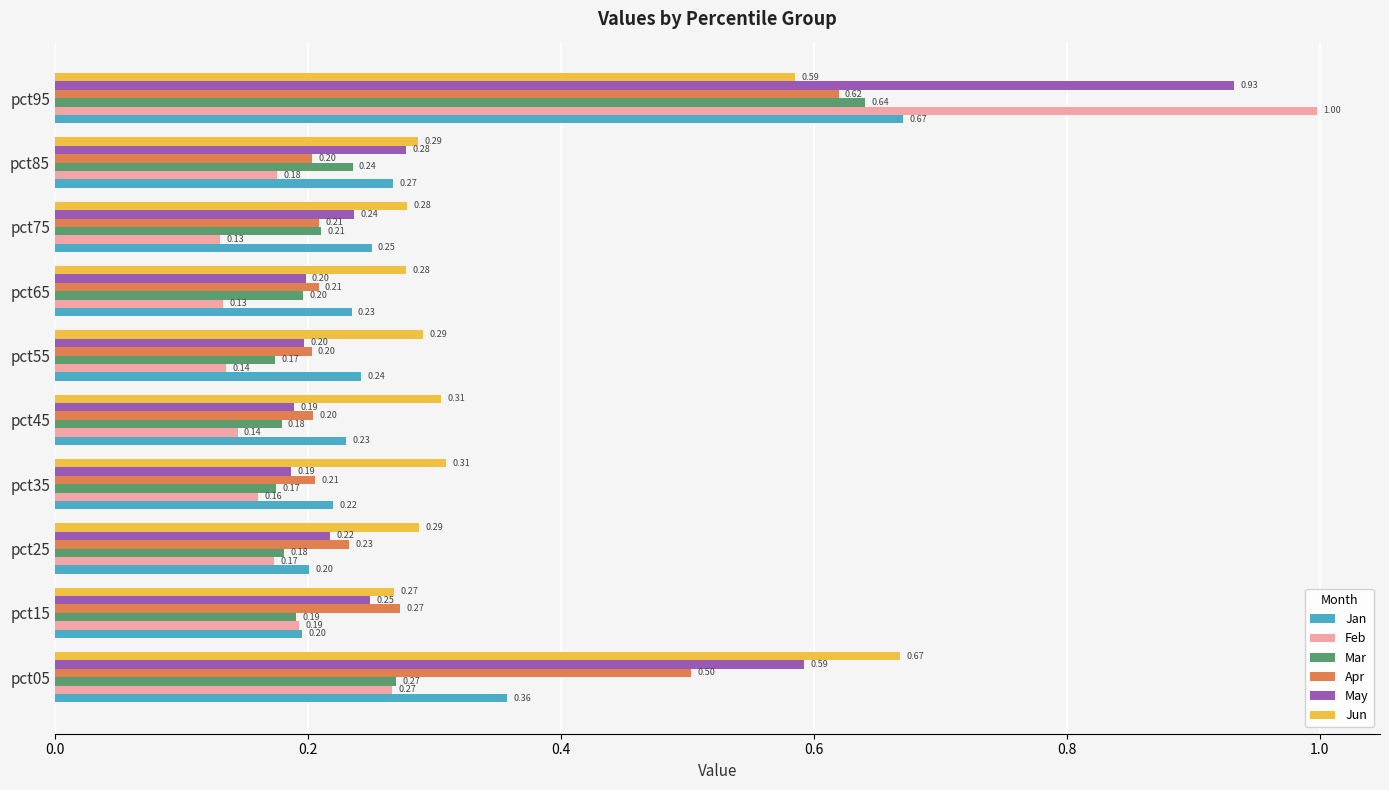

What is the sum of all Jun values?

3.6